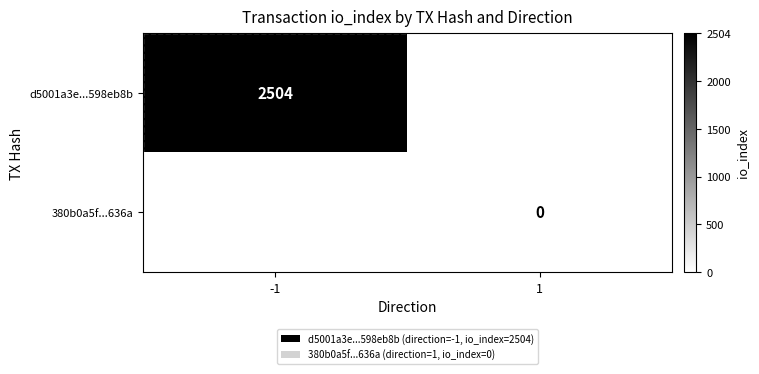

At how many categories does at least one series exceed 88?

1